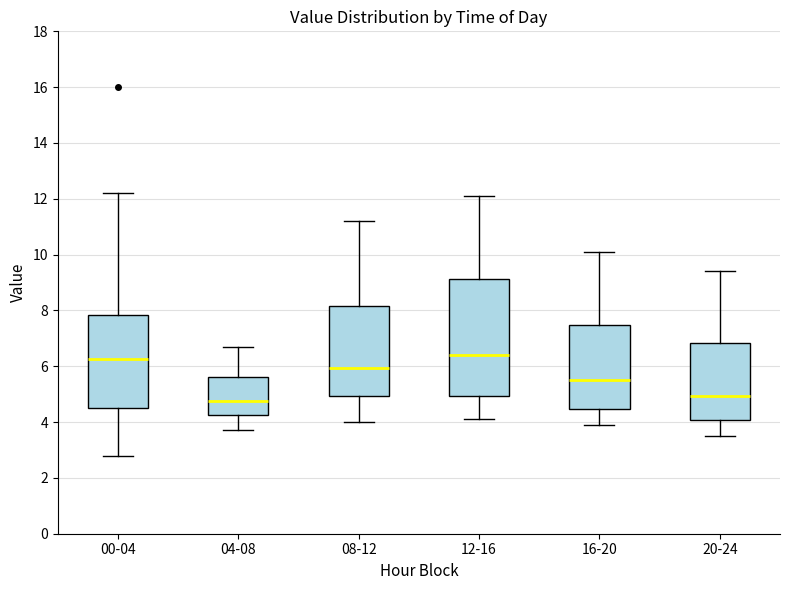

Which box is the tallest, from its lower edge to its upper edge?

12-16